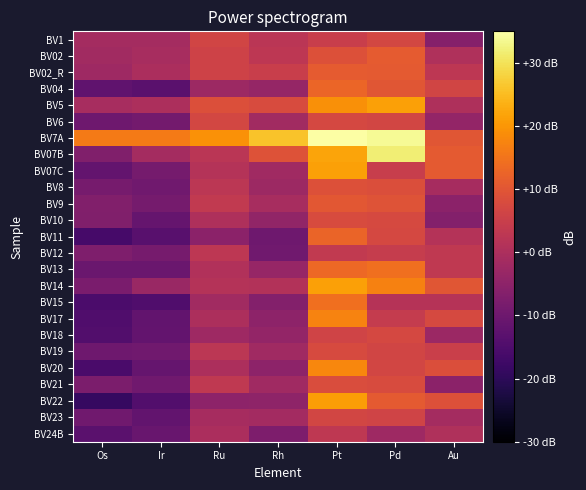

Reading left to right, list all the values displayed in this chart.

BV1: Os=-1.1	Ir=-1.1	Ru=6.3	Rh=2.3	Pt=5.0	Pd=6.9	Au=-6.4
BV02: Os=-1.8	Ir=-0.7	Ru=6.0	Rh=3.0	Pt=9.0	Pd=11.1	Au=0.6
BV02_R: Os=-2.3	Ir=-0.2	Ru=5.9	Rh=4.8	Pt=11.0	Pd=10.9	Au=2.8
BV04: Os=-12.1	Ir=-13.0	Ru=-2.4	Rh=-3.6	Pt=12.8	Pd=10.0	Au=6.5
BV5: Os=-0.8	Ir=0.2	Ru=8.8	Rh=7.9	Pt=19.2	Pd=21.5	Au=0.3
BV6: Os=-9.9	Ir=-9.0	Ru=7.0	Rh=-1.7	Pt=7.1	Pd=6.7	Au=-3.9
BV7A: Os=16.0	Ir=16.2	Ru=19.4	Rh=25.9	Pt=34.8	Pd=34.0	Au=10.1
BV07B: Os=-6.9	Ir=-1.1	Ru=2.4	Rh=9.2	Pt=21.9	Pd=31.9	Au=10.7
BV07C: Os=-11.7	Ir=-8.7	Ru=1.3	Rh=-1.9	Pt=21.4	Pd=4.6	Au=10.8
BV8: Os=-8.6	Ir=-9.7	Ru=2.5	Rh=-2.4	Pt=8.9	Pd=8.4	Au=-0.8
BV9: Os=-6.7	Ir=-8.8	Ru=3.6	Rh=-0.6	Pt=10.3	Pd=9.5	Au=-5.2
BV10: Os=-7.1	Ir=-11.3	Ru=0.4	Rh=-4.2	Pt=8.0	Pd=7.5	Au=-6.4
BV11: Os=-16.1	Ir=-13.3	Ru=-5.3	Rh=-9.7	Pt=12.6	Pd=7.1	Au=1.2
BV12: Os=-7.4	Ir=-8.5	Ru=2.9	Rh=-9.5	Pt=3.5	Pd=4.5	Au=3.4
BV13: Os=-10.5	Ir=-10.7	Ru=0.8	Rh=-3.6	Pt=13.2	Pd=14.3	Au=3.3
BV14: Os=-8.0	Ir=-2.8	Ru=1.2	Rh=1.2	Pt=21.4	Pd=17.2	Au=10.1
BV15: Os=-15.3	Ir=-14.7	Ru=-1.6	Rh=-6.6	Pt=14.3	Pd=1.6	Au=1.5
BV17: Os=-14.8	Ir=-11.9	Ru=0.1	Rh=-4.9	Pt=17.4	Pd=4.1	Au=7.3
BV18: Os=-14.3	Ir=-11.6	Ru=-2.2	Rh=-3.9	Pt=6.1	Pd=7.2	Au=-2.7
BV19: Os=-9.7	Ir=-9.6	Ru=2.7	Rh=-2.0	Pt=7.6	Pd=6.5	Au=5.1
BV20: Os=-15.6	Ir=-11.4	Ru=0.2	Rh=-4.9	Pt=17.8	Pd=6.6	Au=8.4
BV21: Os=-7.7	Ir=-9.6	Ru=3.3	Rh=-2.0	Pt=8.1	Pd=8.0	Au=-5.3
BV22: Os=-18.7	Ir=-14.4	Ru=-5.0	Rh=-4.8	Pt=20.9	Pd=10.7	Au=9.1
BV23: Os=-9.7	Ir=-11.9	Ru=-0.9	Rh=-1.5	Pt=6.8	Pd=6.2	Au=-1.2
BV24B: Os=-13.1	Ir=-10.8	Ru=-0.2	Rh=-7.5	Pt=3.2	Pd=-2.2	Au=0.7